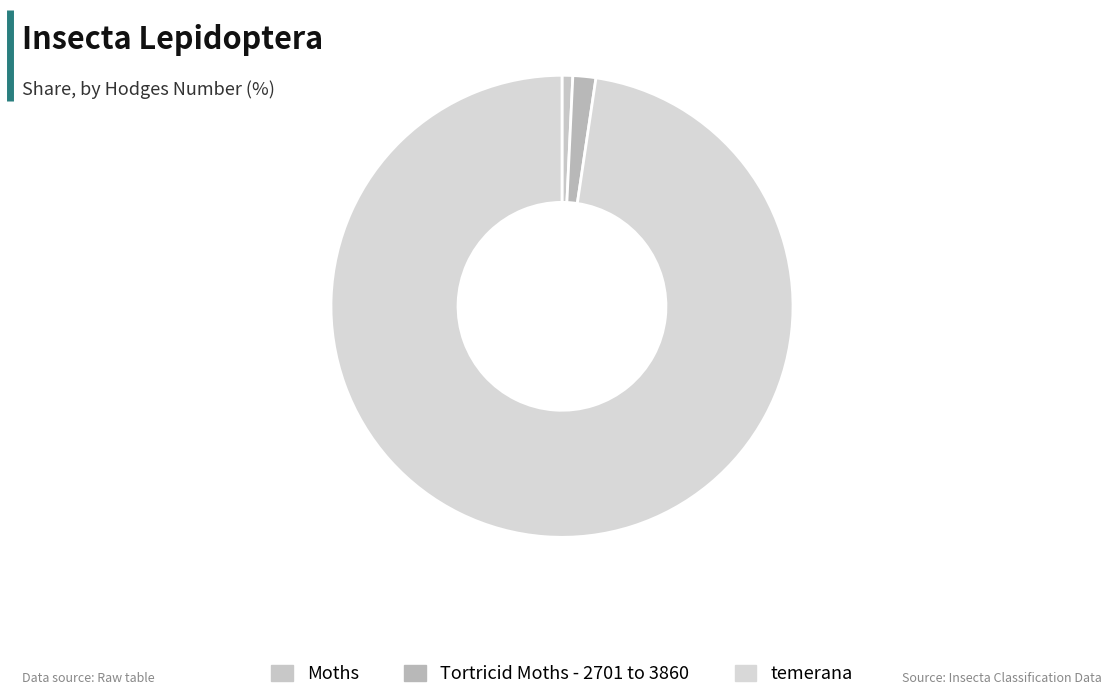

The temerana slice represents 89% of the pie. True or false?

False